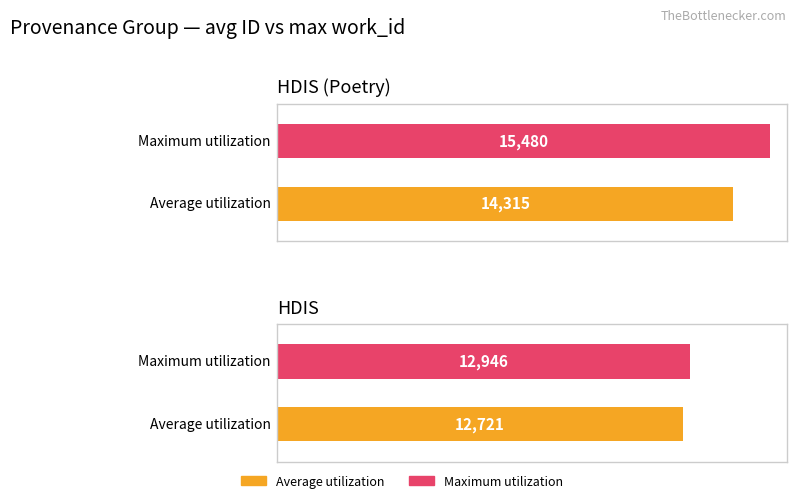

List the series in order of their peak value, lowest first.

Average utilization, Maximum utilization